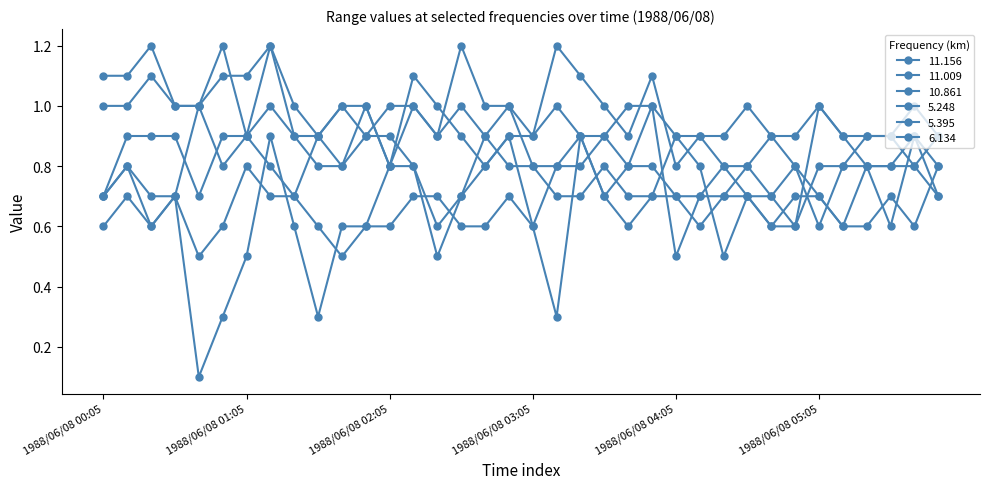

Is this an area chart (filled region under the line)?

No